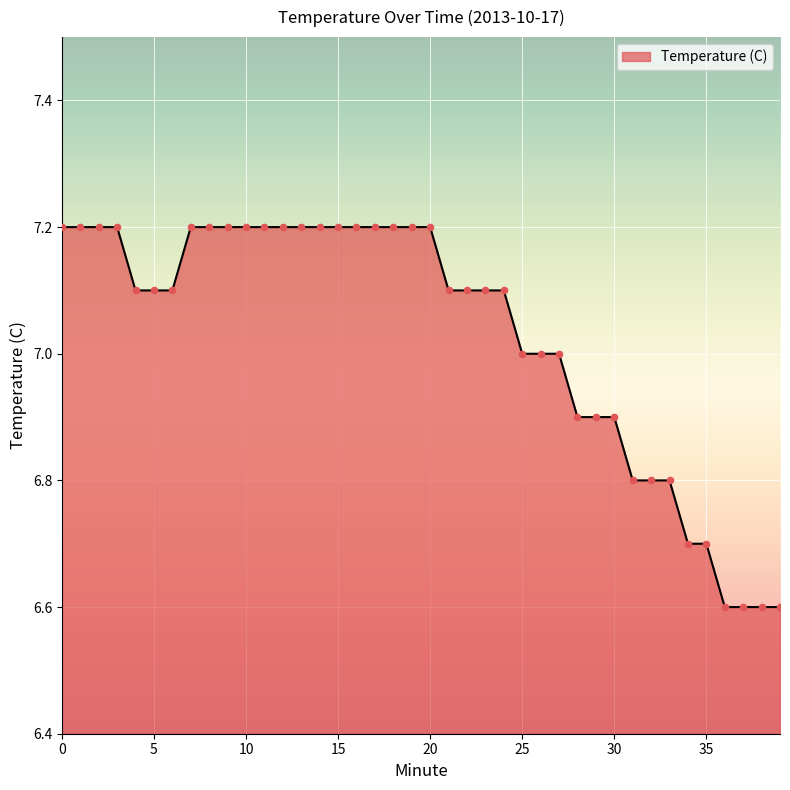

What is the smallest value displayed?

6.6